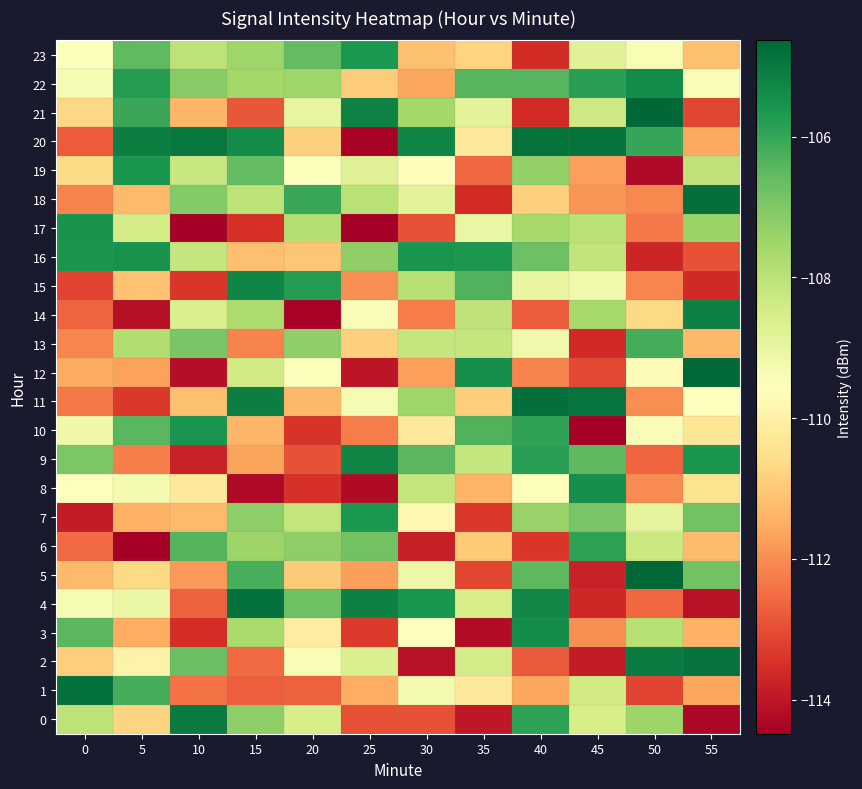

Which series has the largest total across all categories?

22